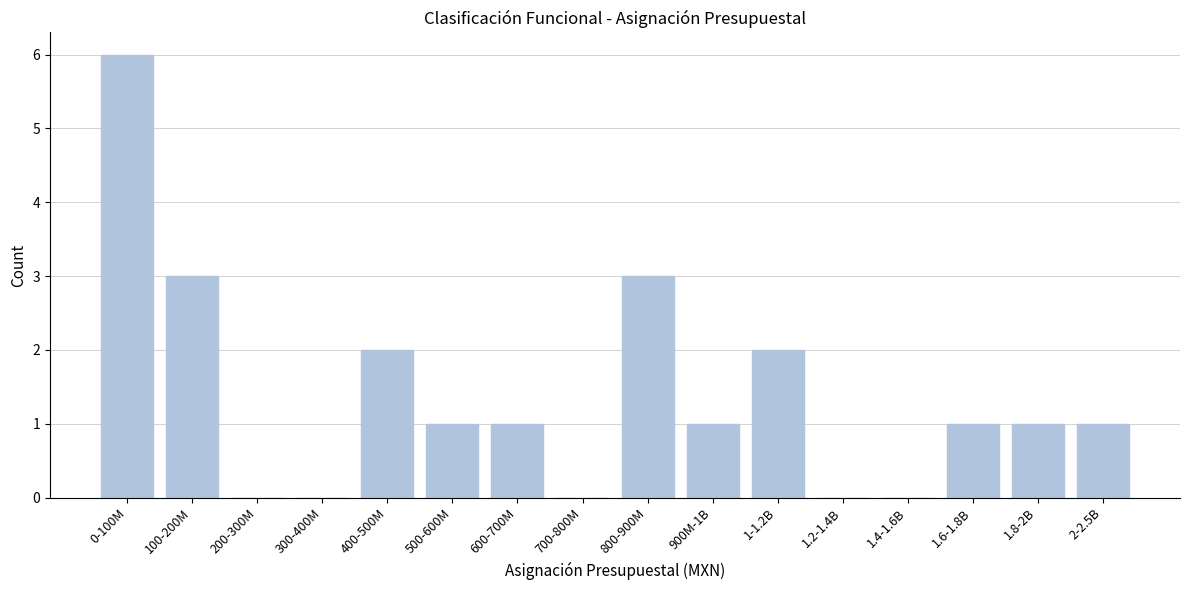

Reading left to right, what are all the values shown in this chart?

0-100M=6	100-200M=3	200-300M=0	300-400M=0	400-500M=2	500-600M=1	600-700M=1	700-800M=0	800-900M=3	900M-1B=1	1-1.2B=2	1.2-1.4B=0	1.4-1.6B=0	1.6-1.8B=1	1.8-2B=1	2-2.5B=1